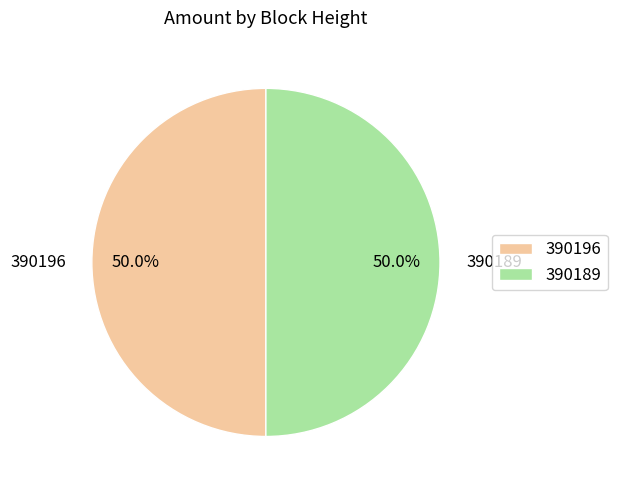

What portion of the pie excludes 390189?

50.0%